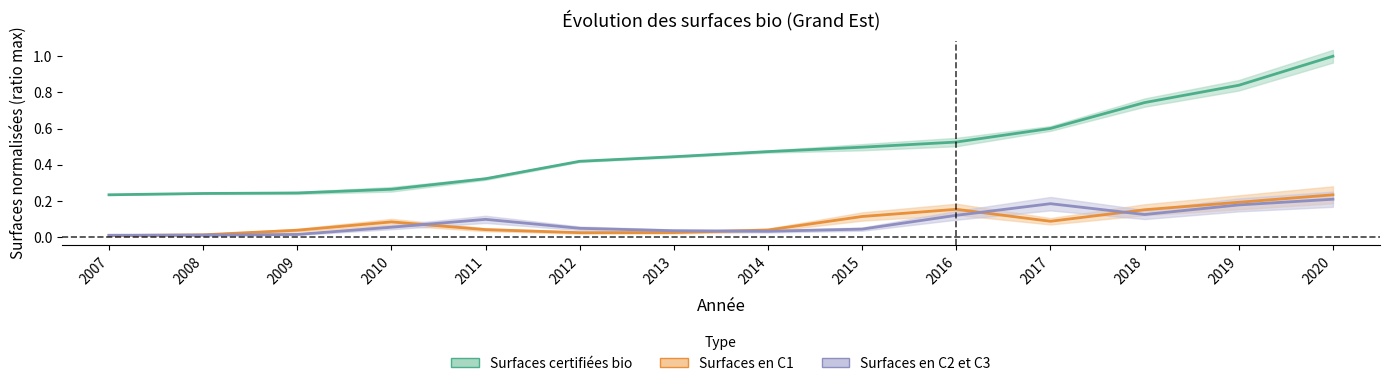

True or false: Surfaces en C2 et C3 and Surfaces certifiées bio cross at least once.

False